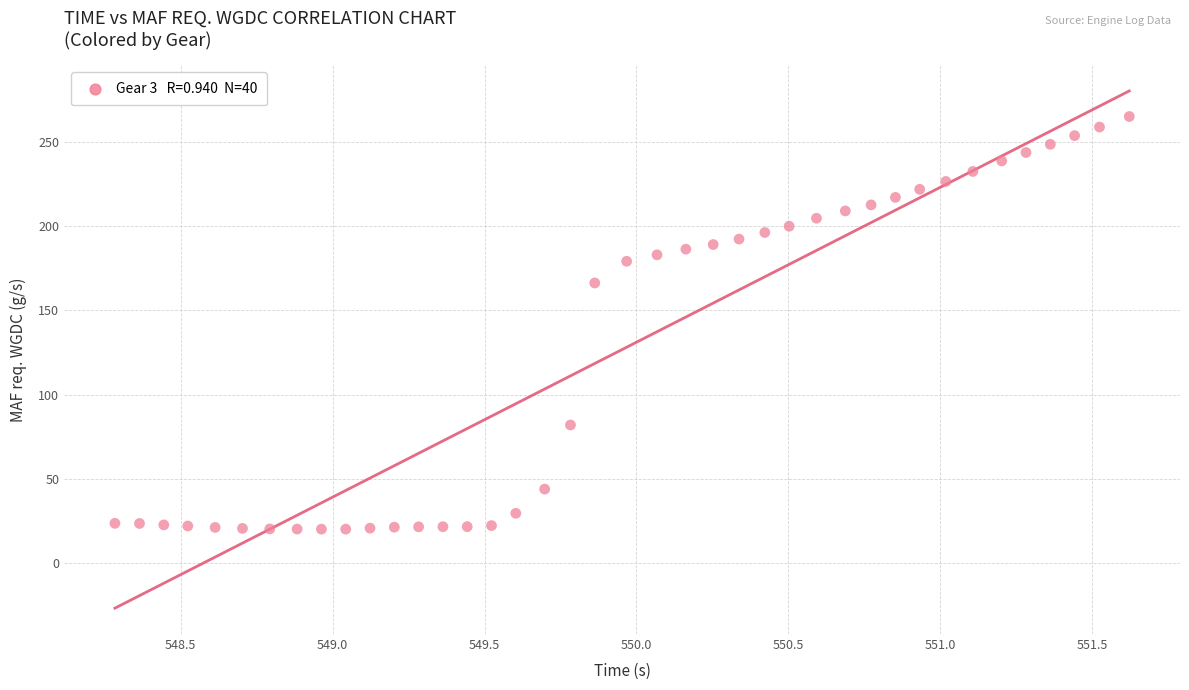

What is the range of Y values (max minus min)?

244.8